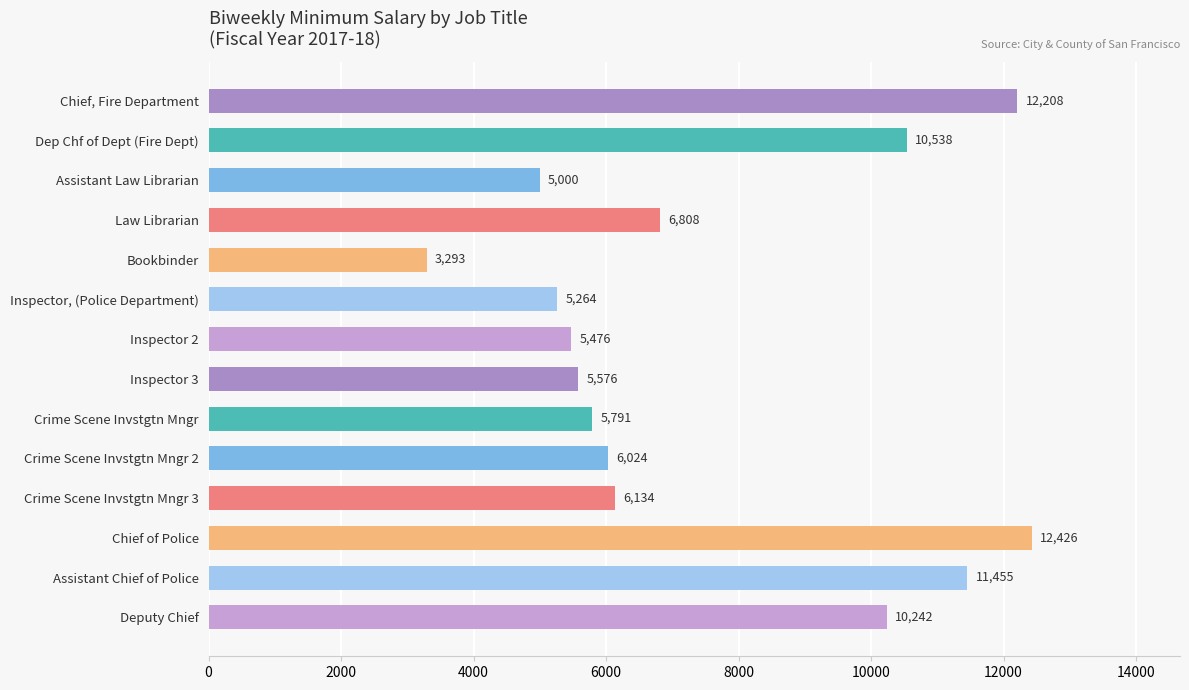

How many bars are there in total?

14